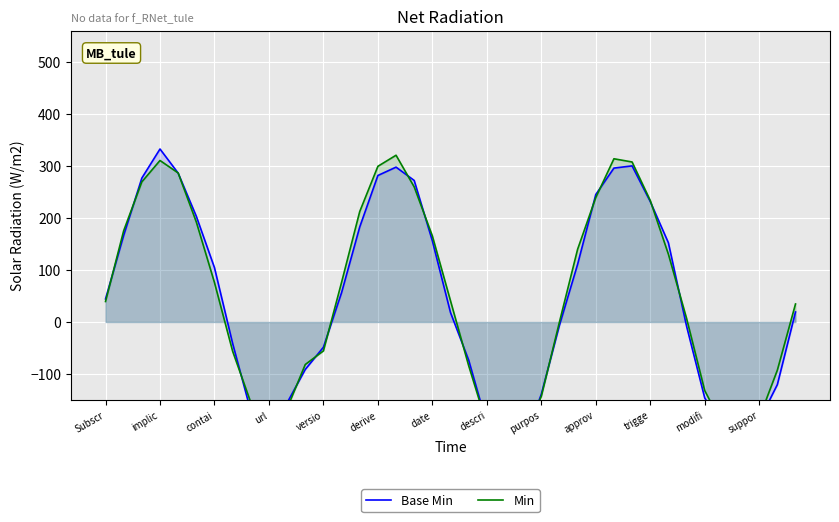

Is the value of Min at contai greater than the value of Base Min at 13?

Yes